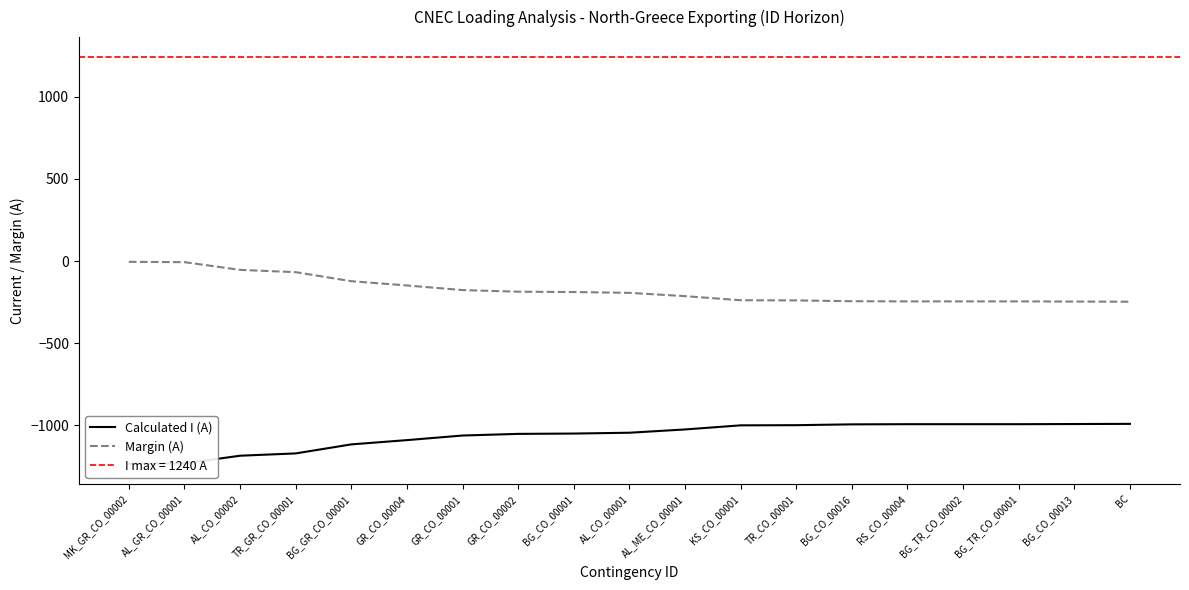

At which category is the sum across all series the highest?

MK_GR_CO_00002